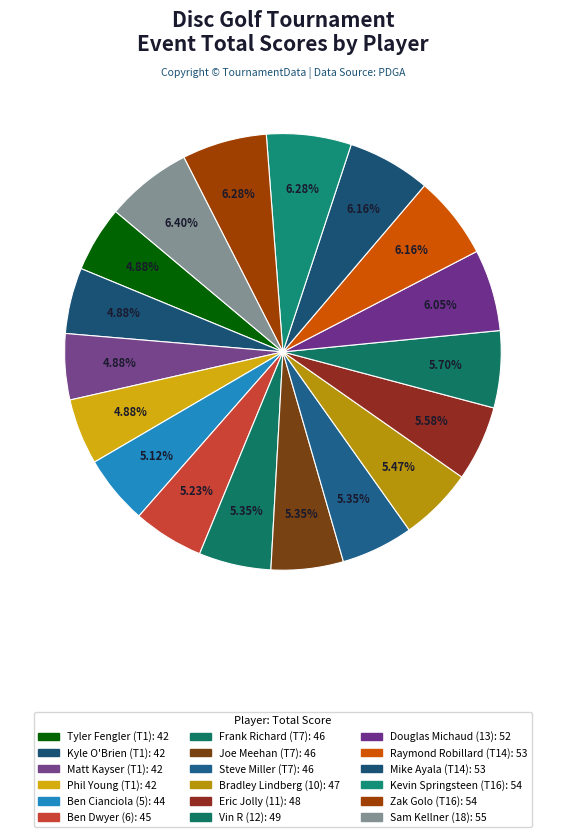

What is the total percentage of Matt Kayser (T1) and Douglas Michaud (13)?

10.9%